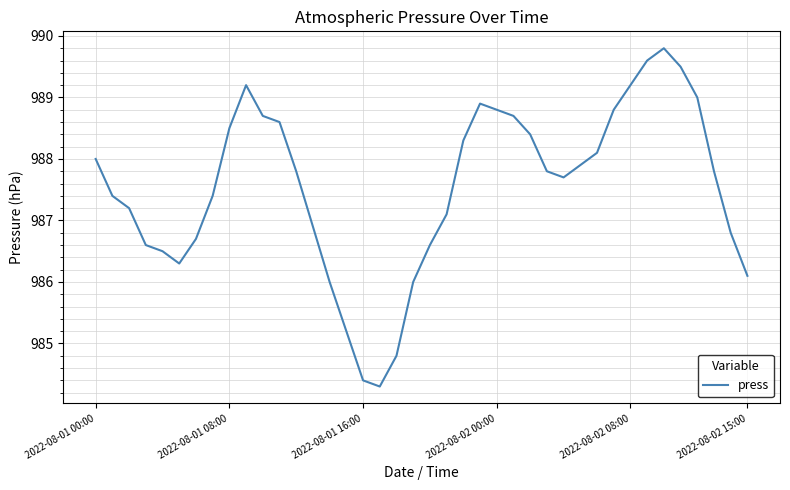

What is the minimum value shown in the chart?

984.3